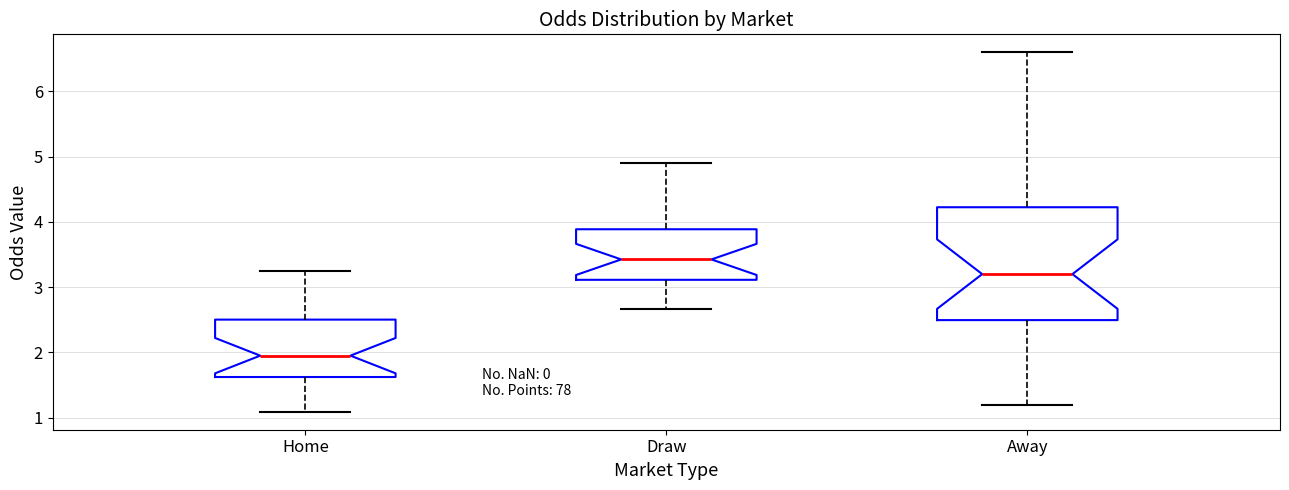

Where does the upper whisker of the box for Draw end on the y-axis? The values are not printed on the chart, so give them approximately, as read against the axis.

4.9